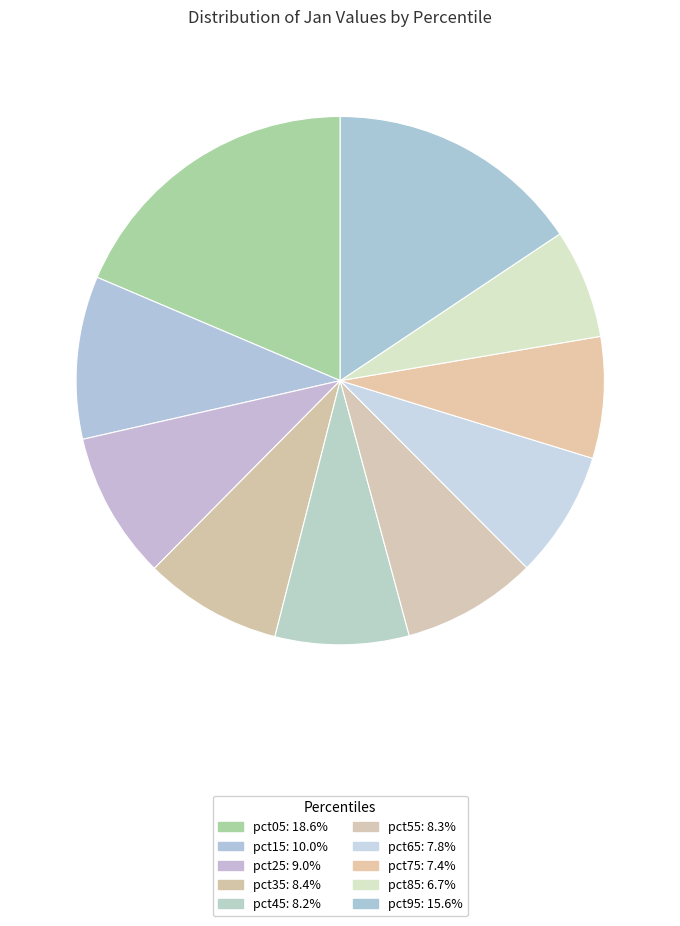

What percentage is the pct45 slice, to the nearest percent?

8%